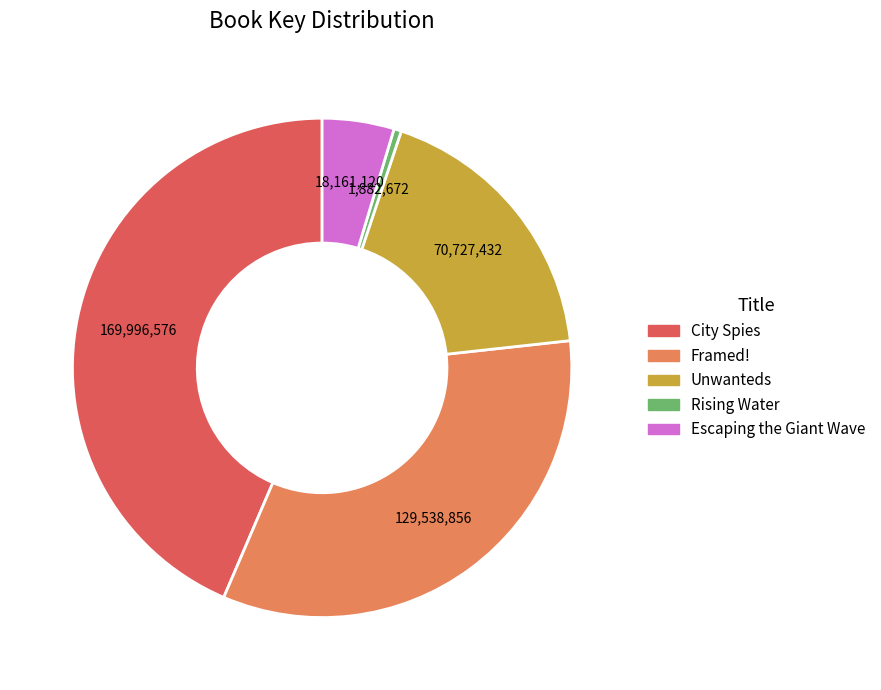

True or false: Unwanteds accounts for 6% of the total.

False